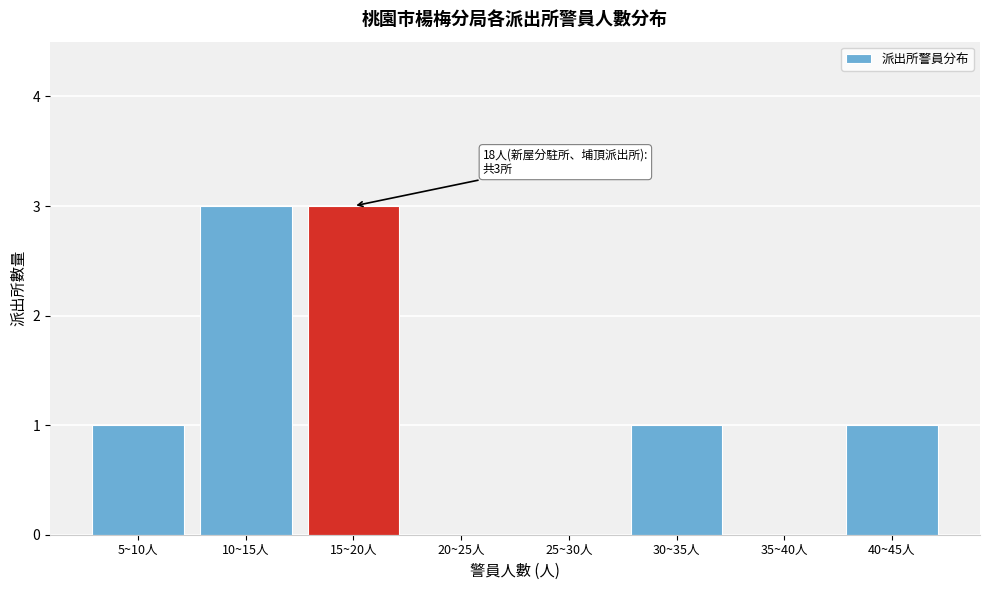

Reading left to right, list all the values displayed in this chart.

5~10人=1	10~15人=3	15~20人=3	20~25人=0	25~30人=0	30~35人=1	35~40人=0	40~45人=1